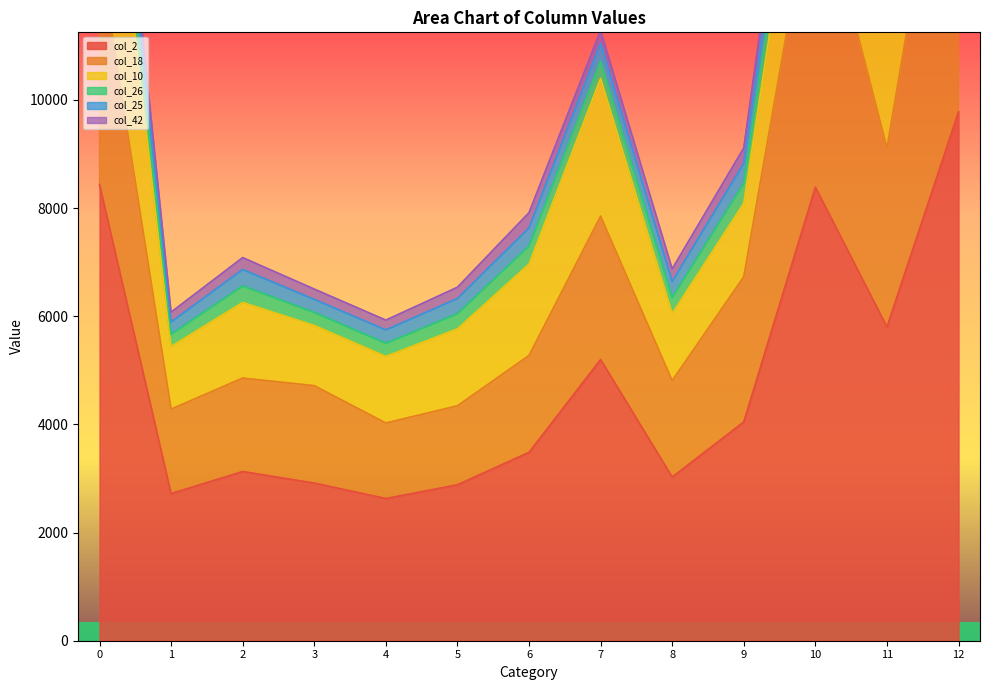

What is the average value of the col_2 series?

4803